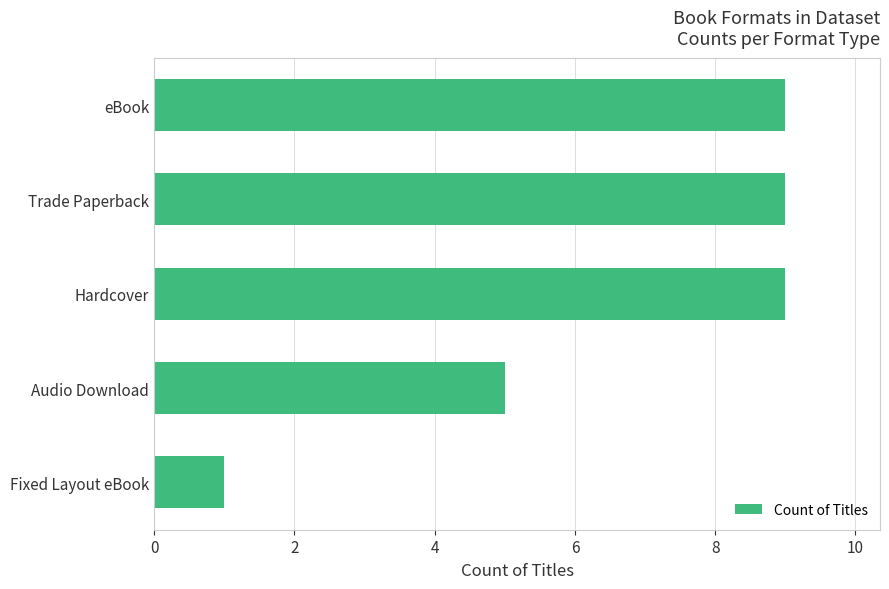

Are the bars grouped side by side (vs. stacked)?

No